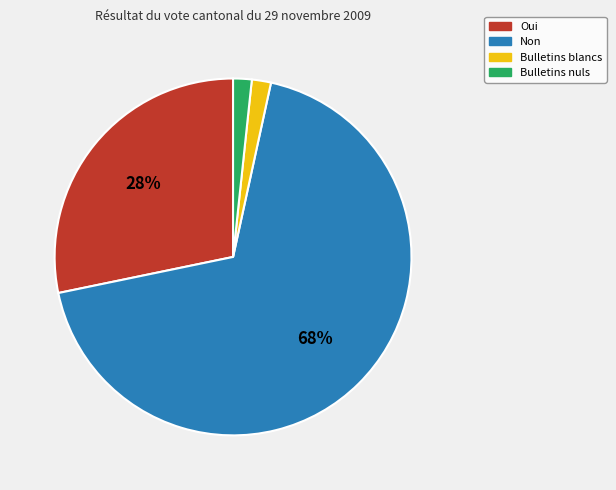

What is the largest slice in the pie chart?

Non